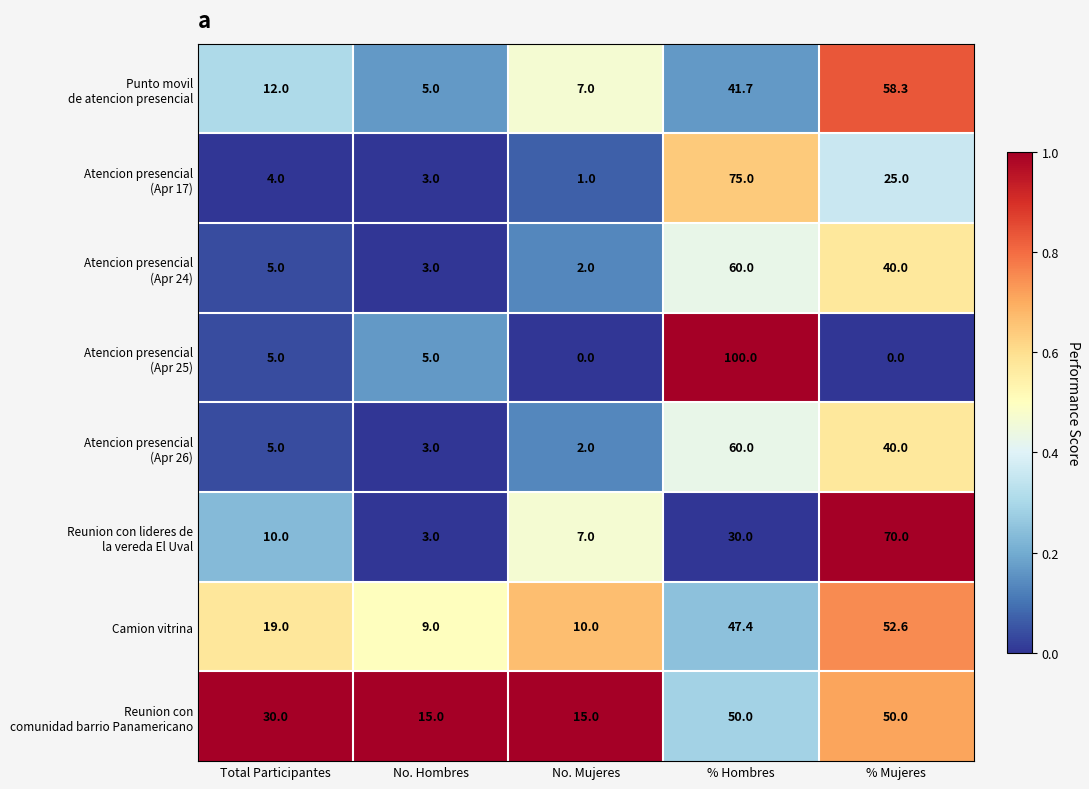

At which category does the chart reach its peak across all series?

% Hombres